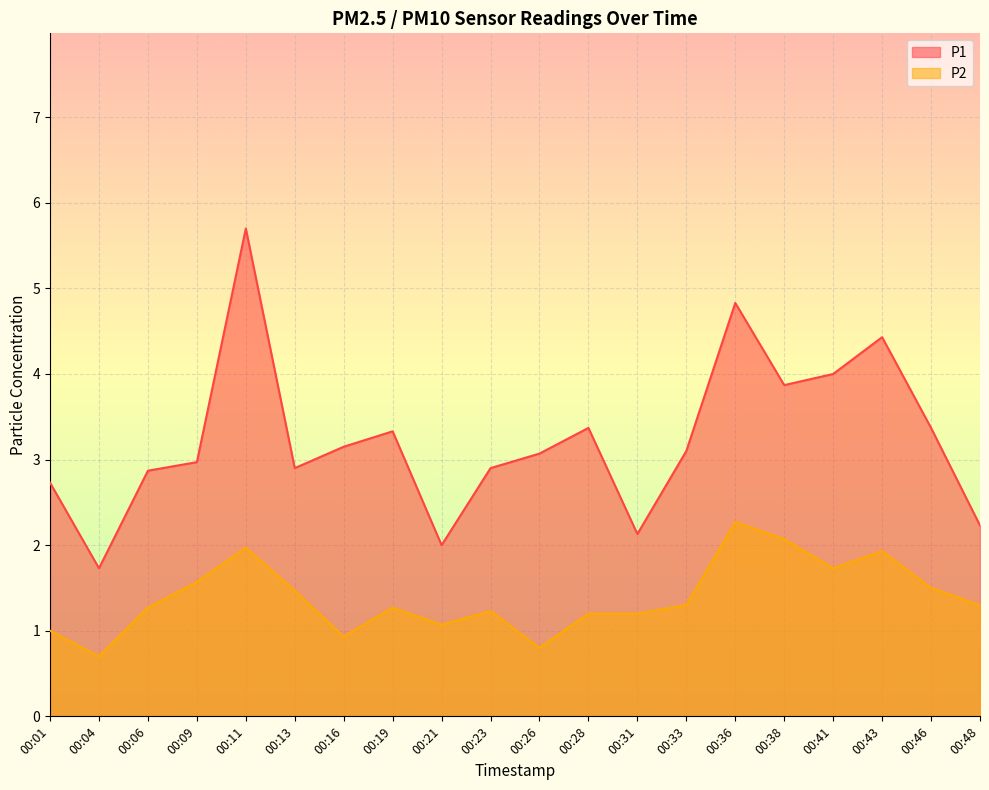

True or false: P1 and P2 intersect in this chart.

False